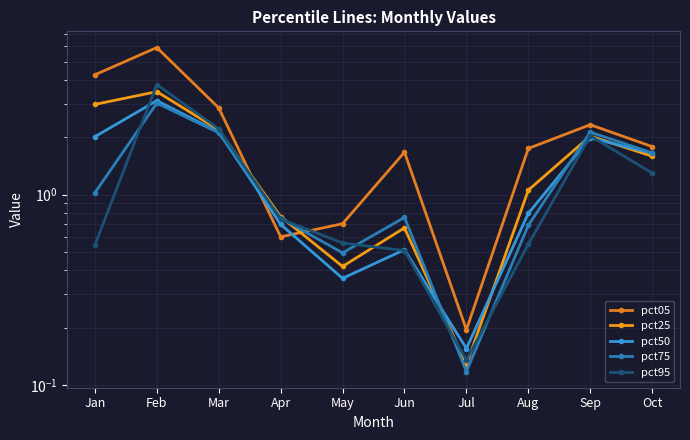

Which series ends up on top after the final intersection of pct95 and pct25?

pct25